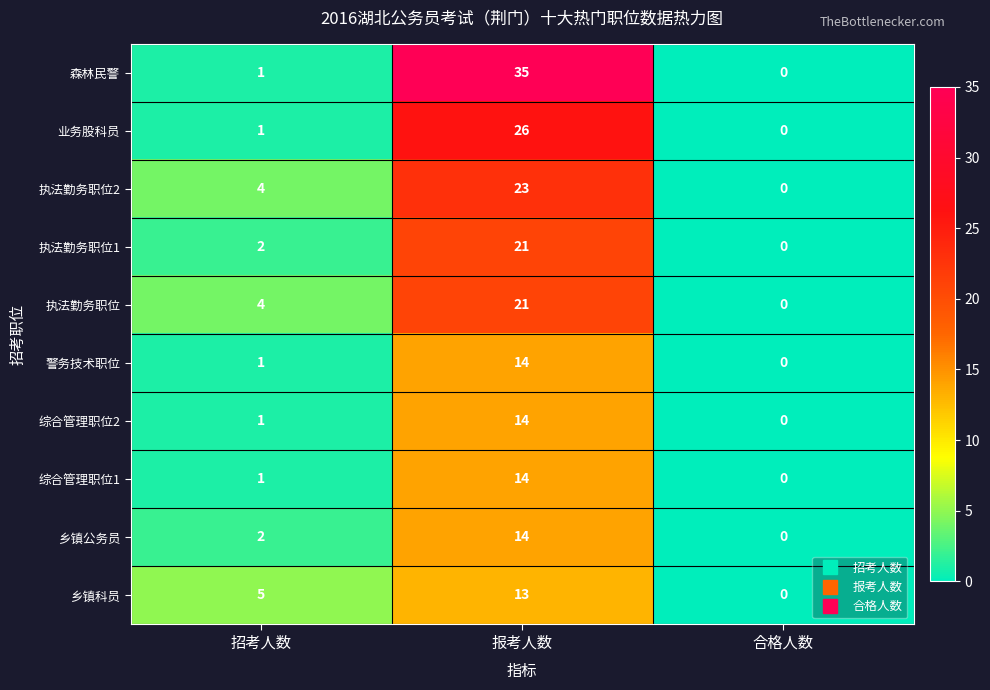

Which series has the widest spread of values?

森林民警